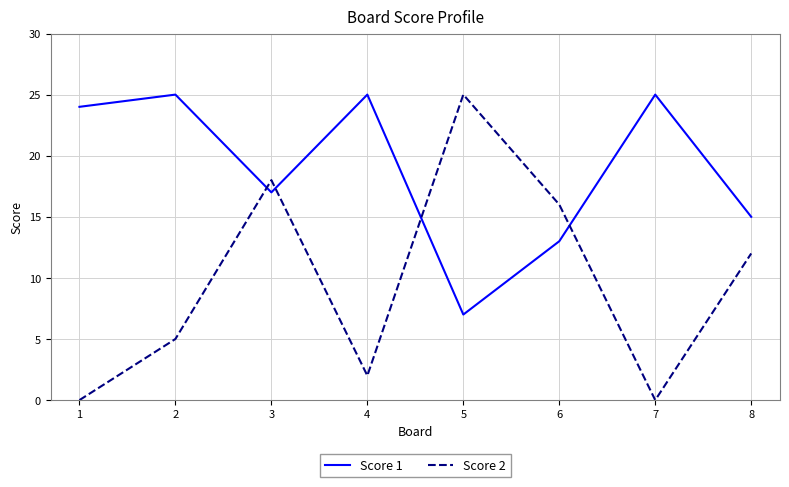

Reading left to right, transcribe all the data shown in this chart.

Score 1: 1=24	2=25	3=17	4=25	5=7	6=13	7=25	8=15
Score 2: 1=0	2=5	3=18	4=2	5=25	6=16	7=0	8=12